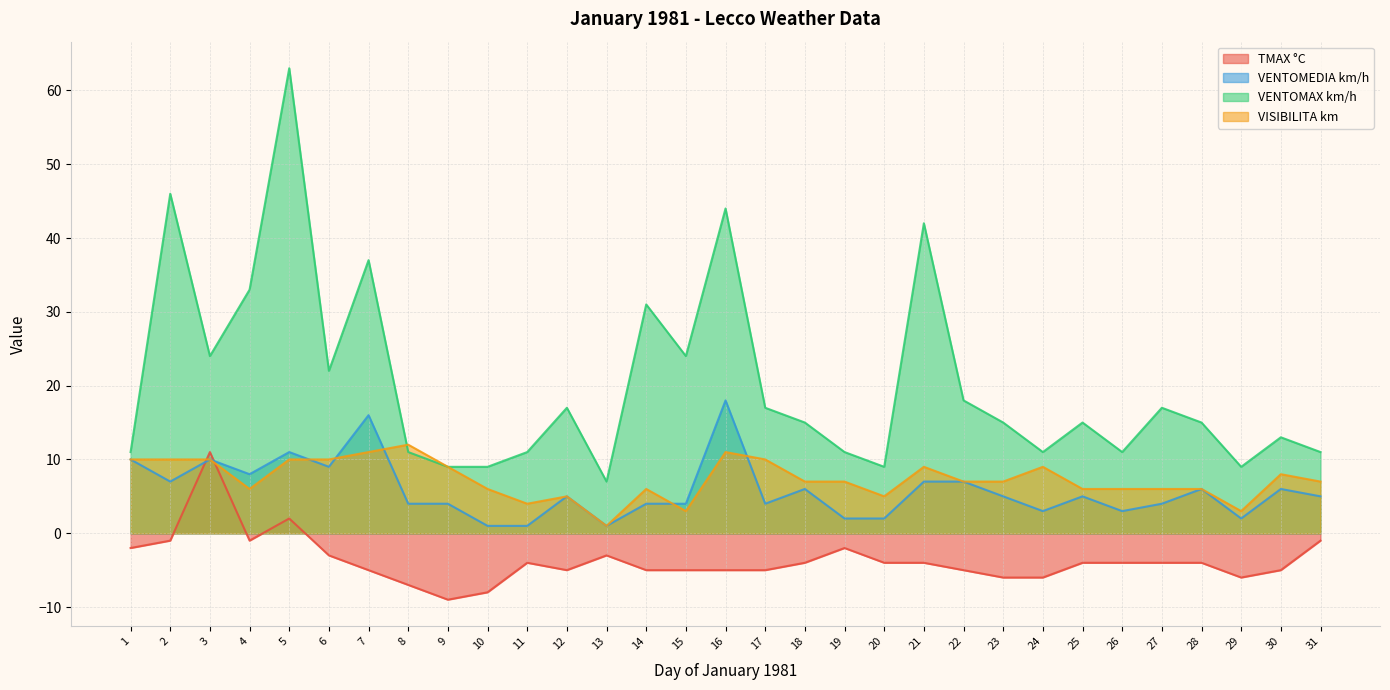

How many intersections are there between VENTOMEDIA km/h and TMAX °C?

2